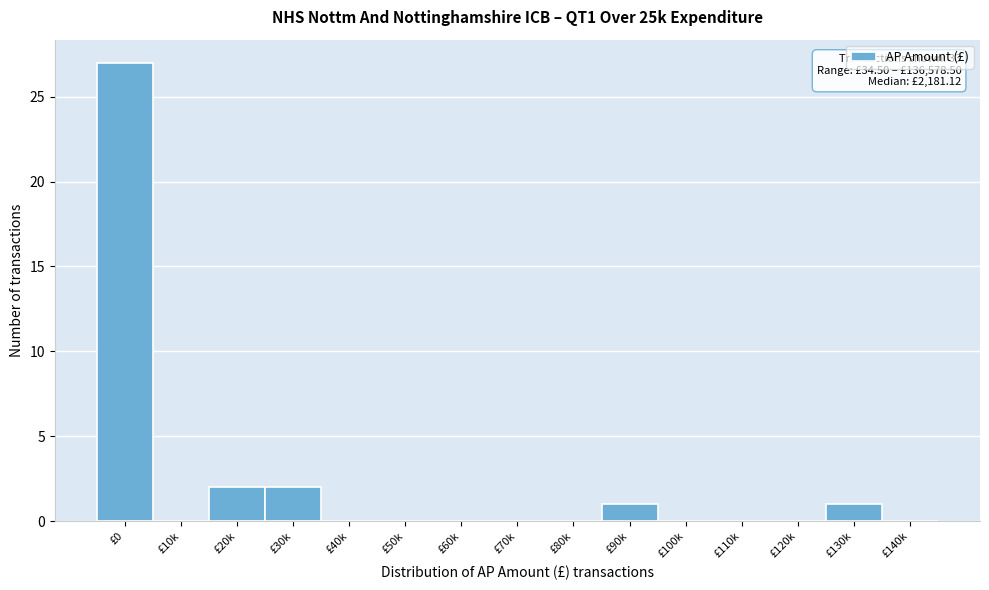

Reading left to right, list all the values displayed in this chart.

£0=27	£10k=0	£20k=2	£30k=2	£40k=0	£50k=0	£60k=0	£70k=0	£80k=0	£90k=1	£100k=0	£110k=0	£120k=0	£130k=1	£140k=0